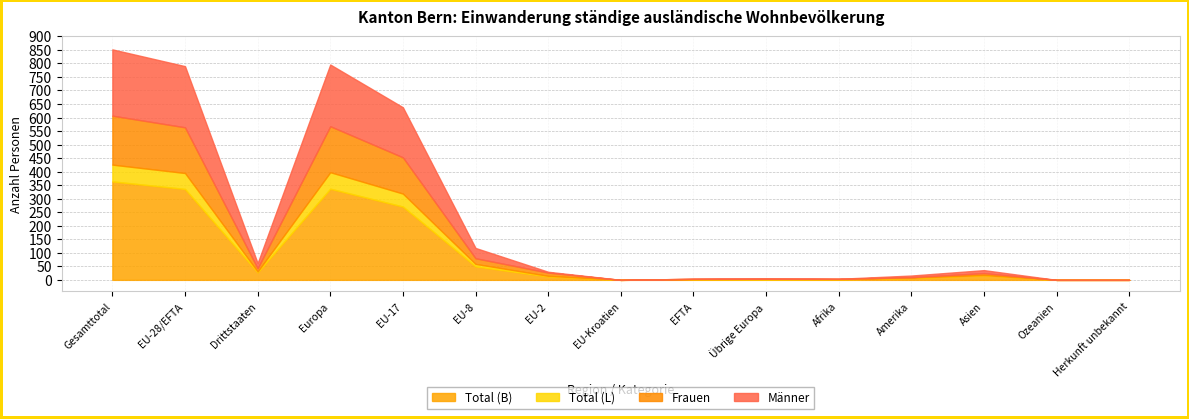

What is the maximum value for Total (L)?

62